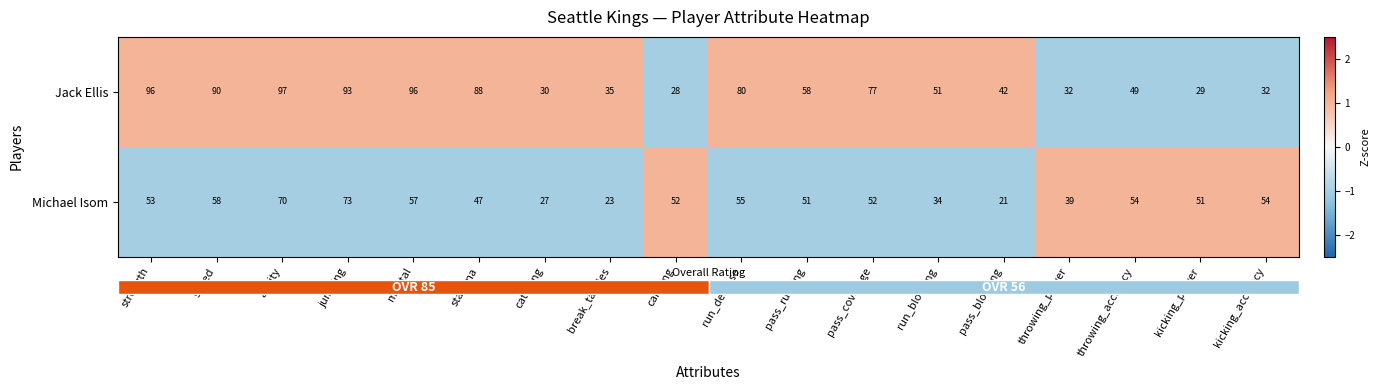

Count the number of data series in this chart.

2